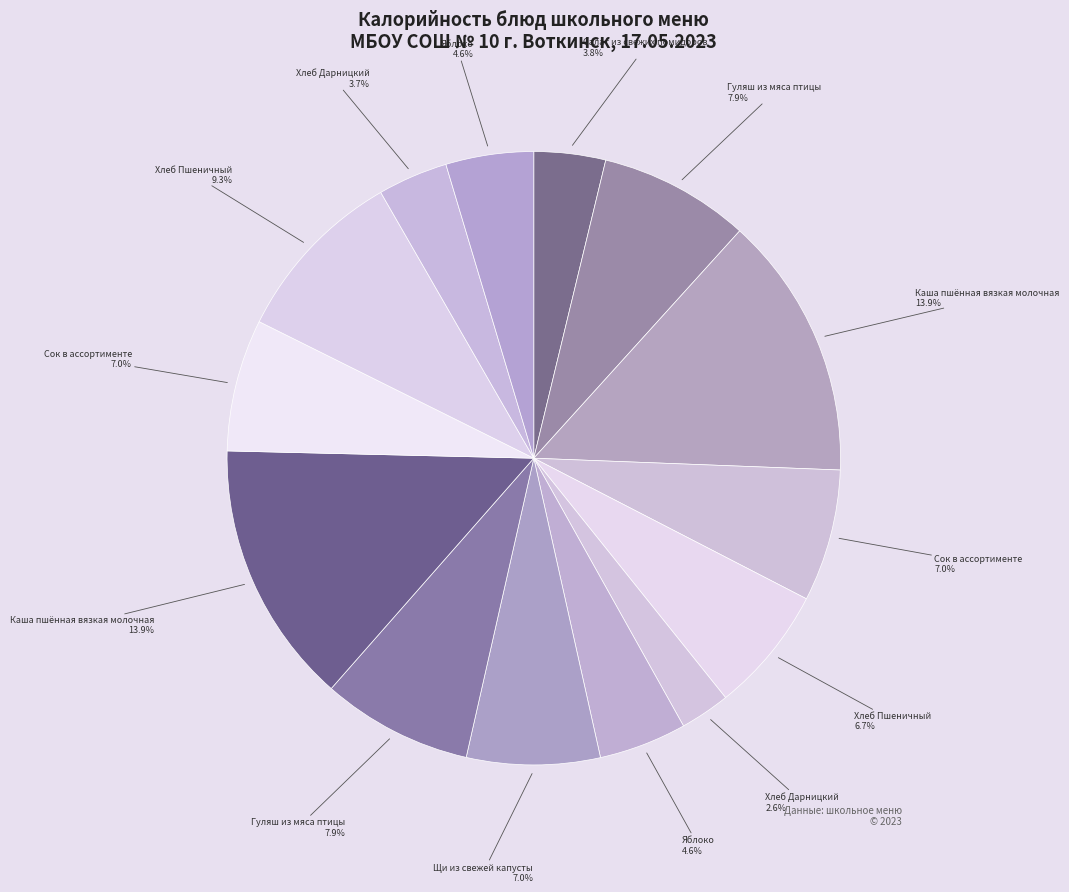

Count the number of slices in the pie.

14